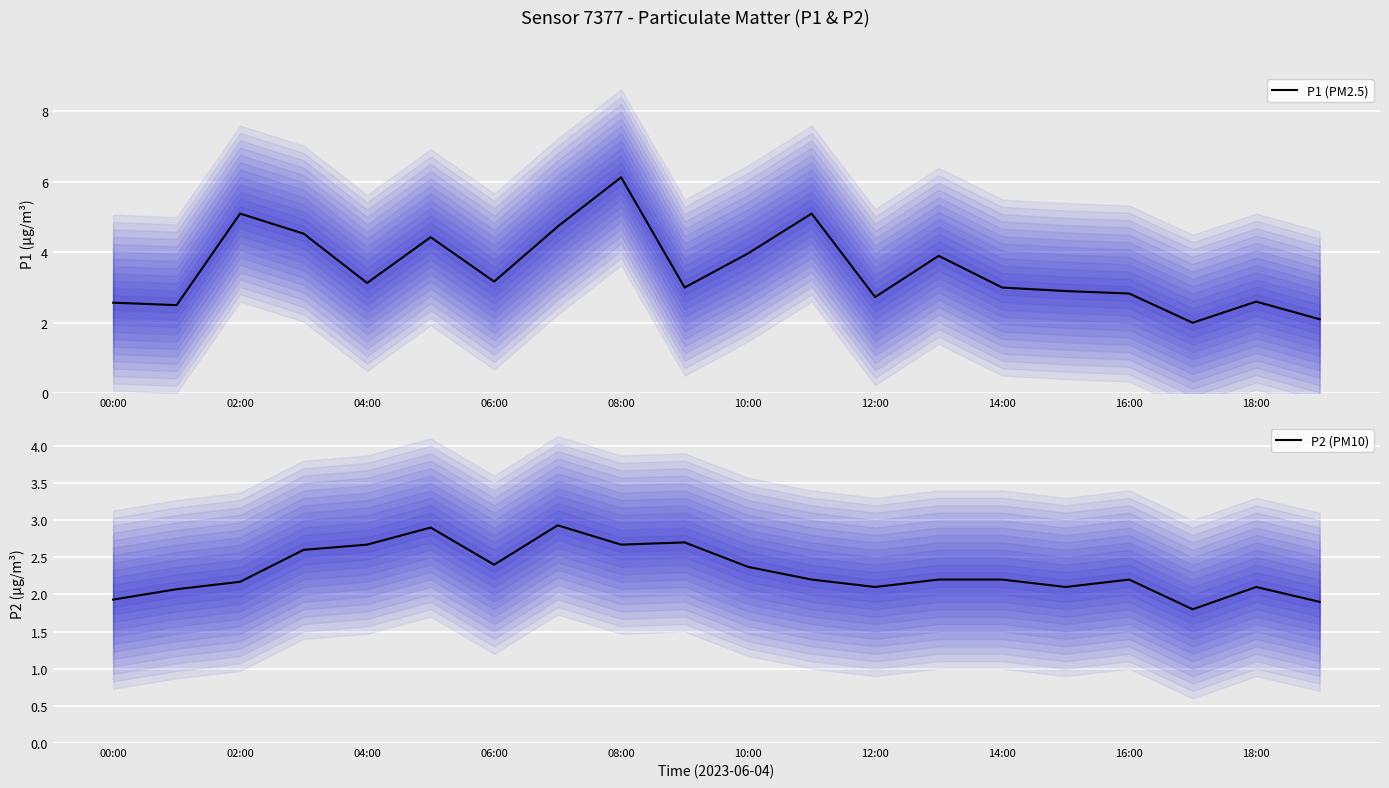

Reading left to right, extract all data points from this chart.

P1 (PM2.5): 2.6	2.5	5.1	4.5	3.1	4.4	3.2	4.7	6.1	3.0	4.0	5.1	2.7	3.9	3.0	2.9	2.8	2.0	2.6	2.1
P2 (PM10): 1.9	2.1	2.2	2.6	2.7	2.9	2.4	2.9	2.7	2.7	2.4	2.2	2.1	2.2	2.2	2.1	2.2	1.8	2.1	1.9